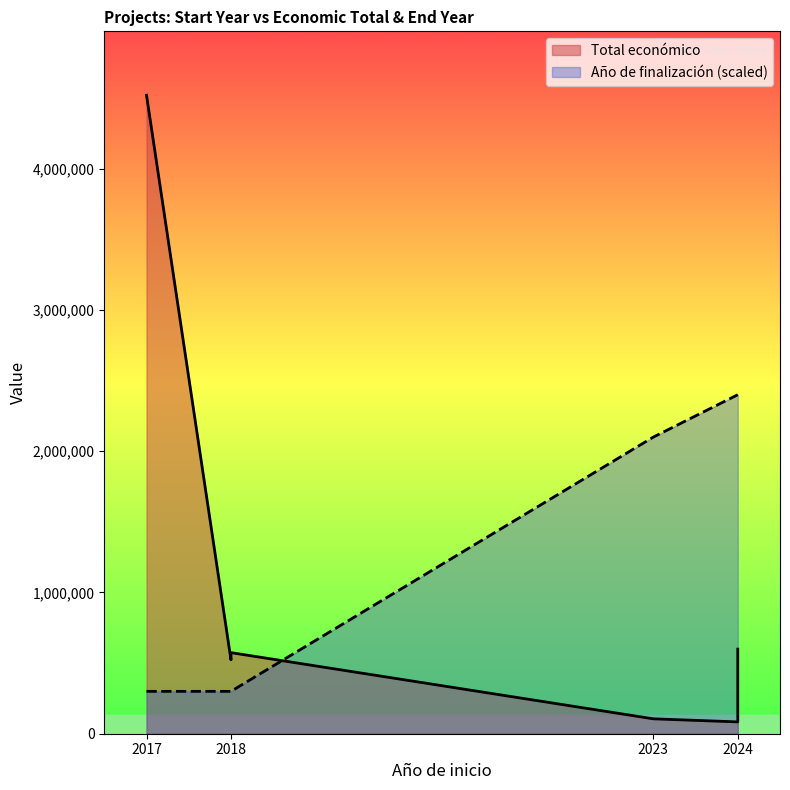

The chart shows a value of 438229 at 2018. True or false?

False